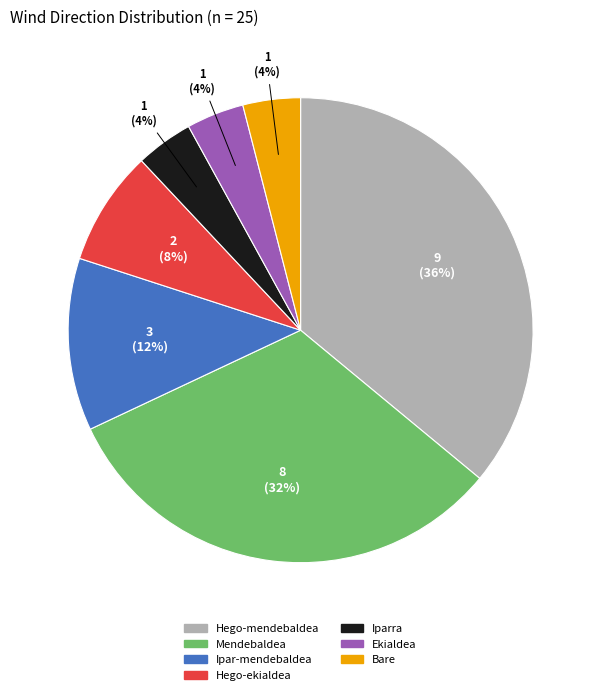

The Ipar-mendebaldea slice represents 12% of the pie. True or false?

True